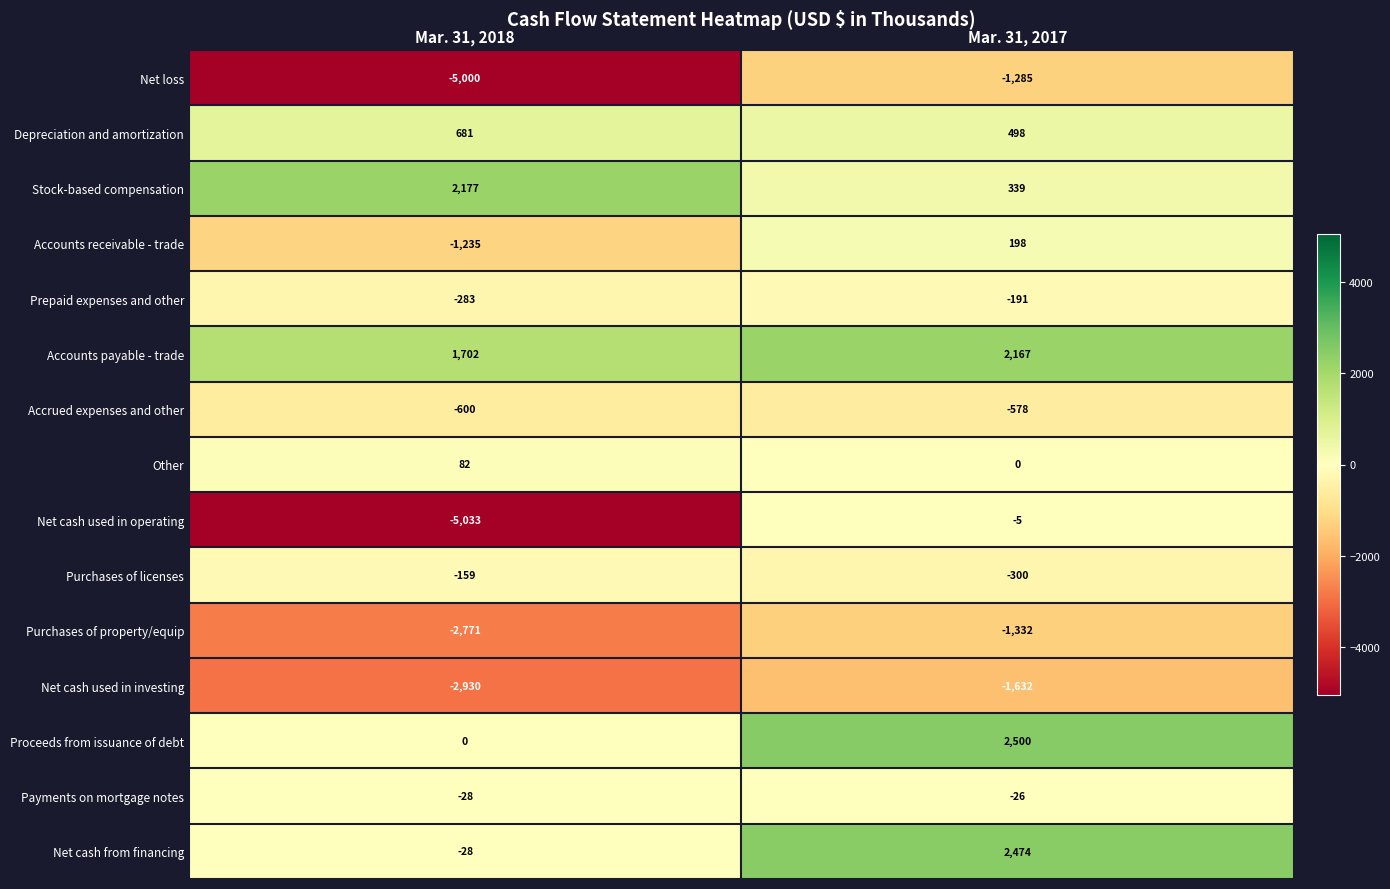

The value of Net cash used in investing at Mar. 31, 2018 is -866. True or false?

False